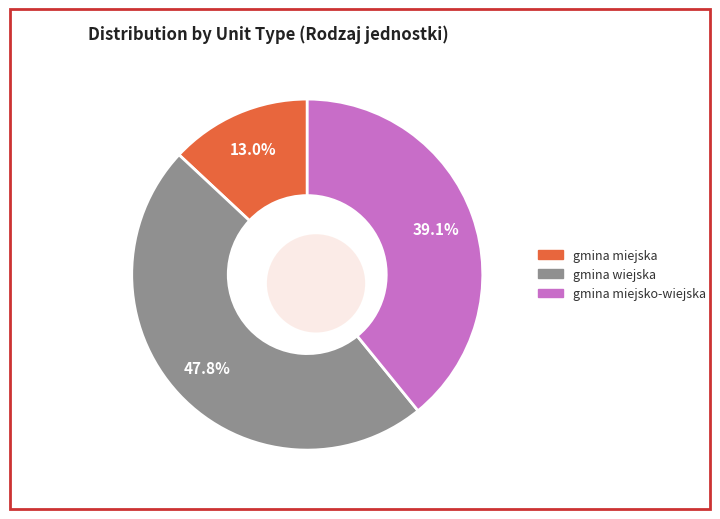

What percentage is the gmina miejsko-wiejska slice, to the nearest percent?

39%